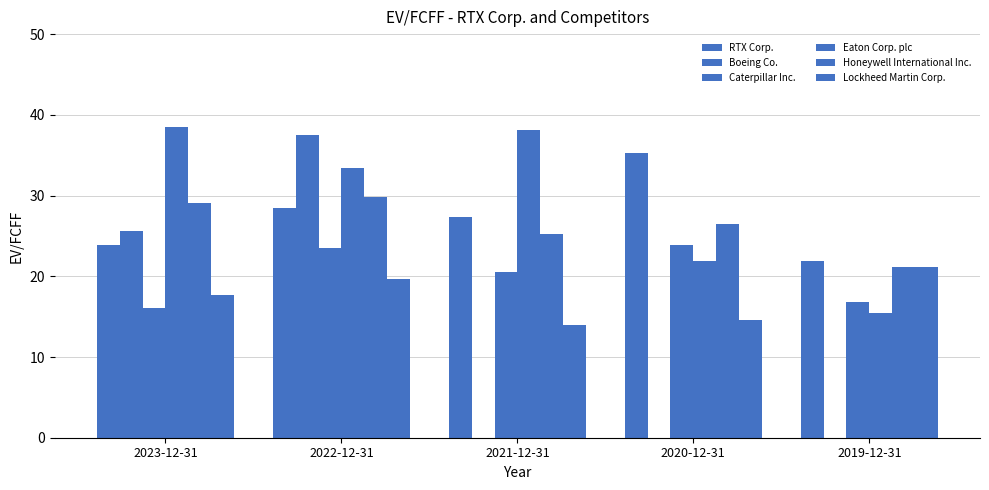

How many series are shown in this chart?

6